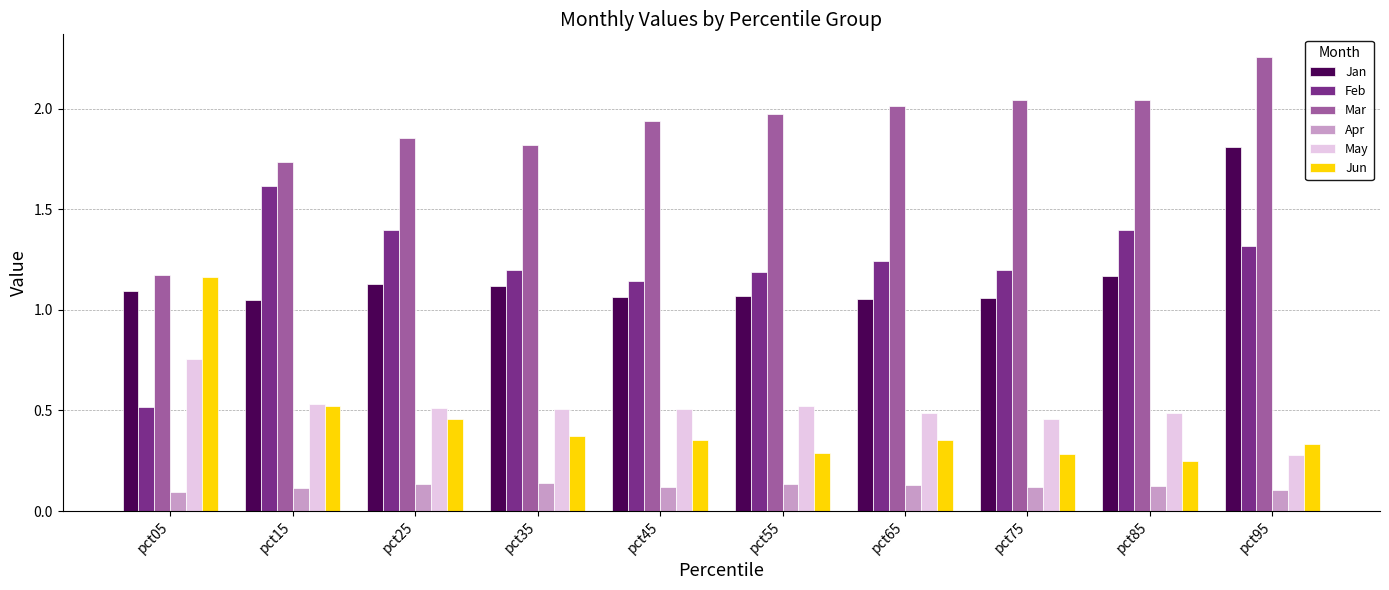

How many groups of bars are there?

10